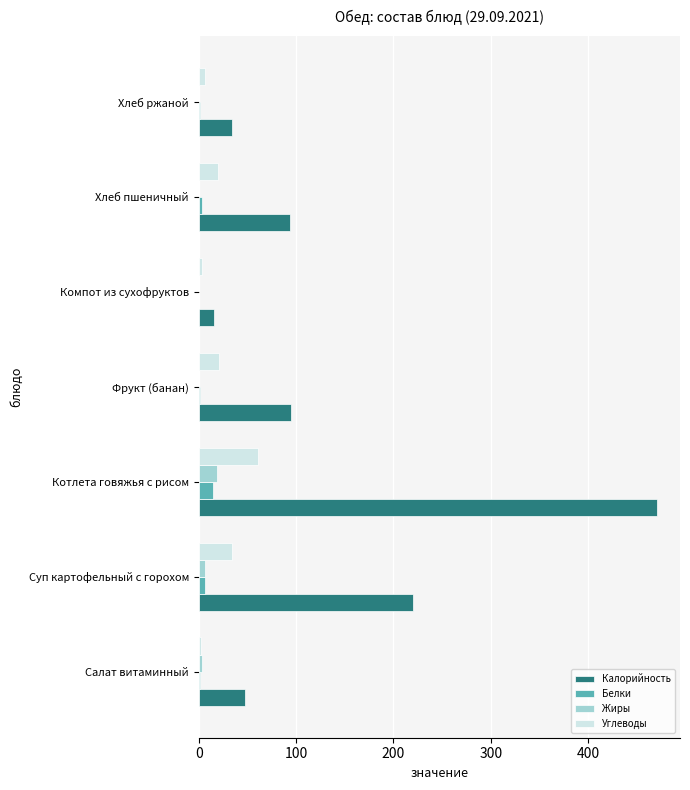

The value of Жиры at Котлета говяжья с рисом is 18.6. True or false?

True